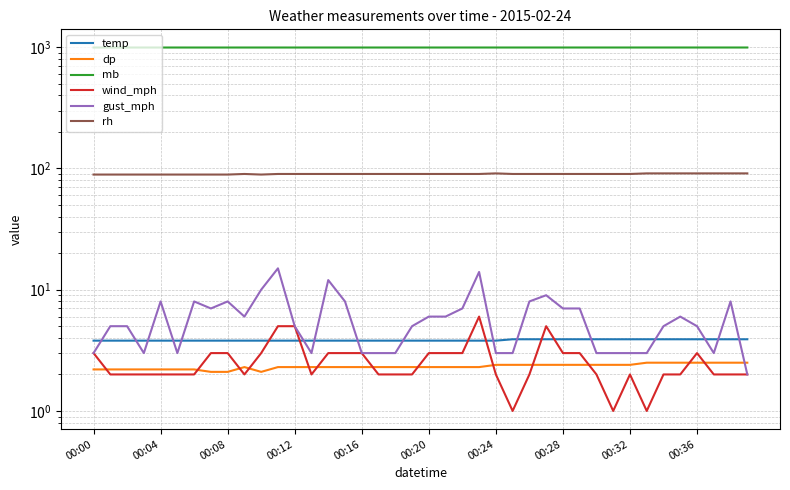

What is the label of the 18th point from the left?

17